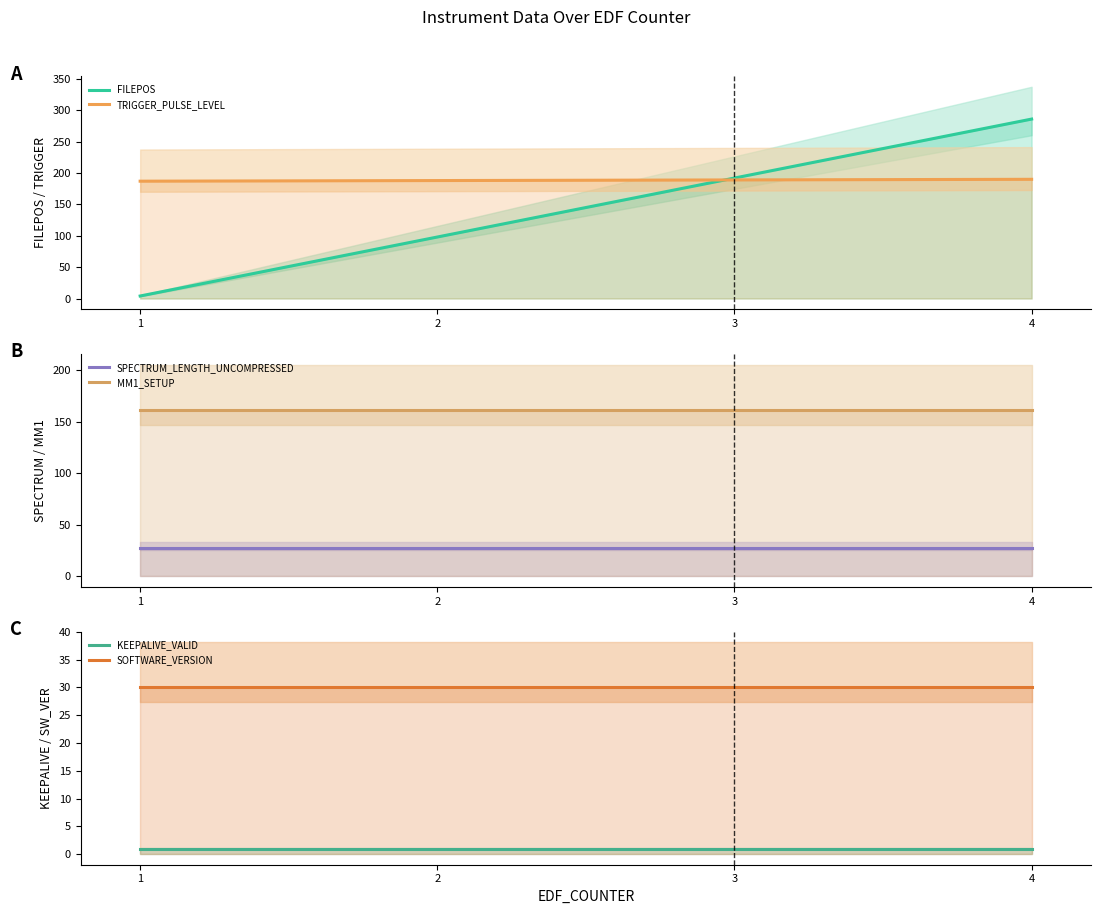

Which label corresponds to the largest value in the chart?

4